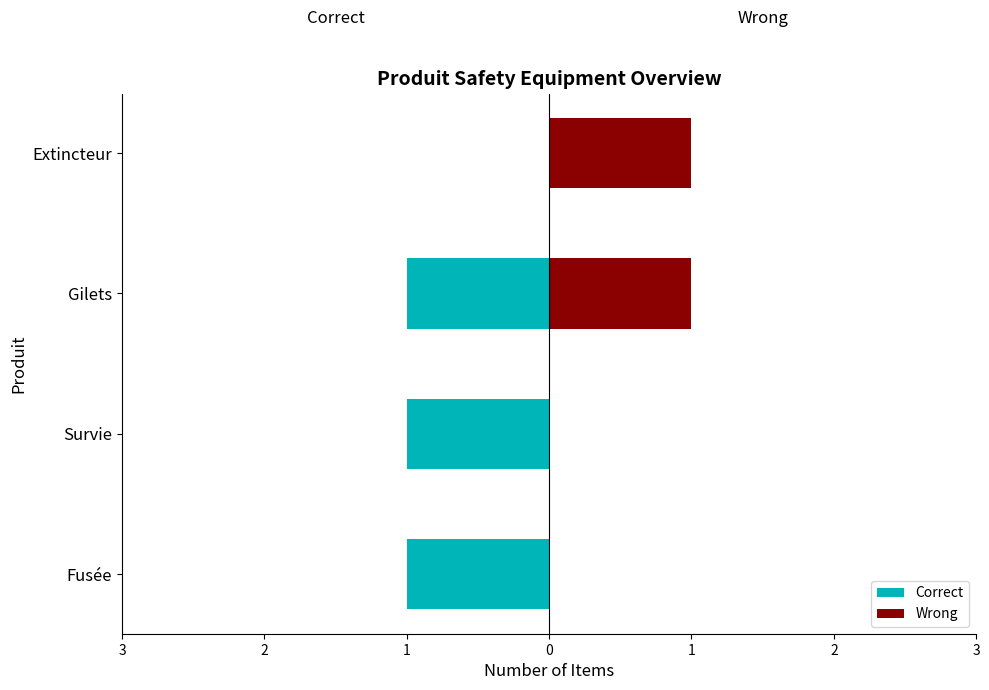

What are all the series names shown in the legend?

Correct, Wrong